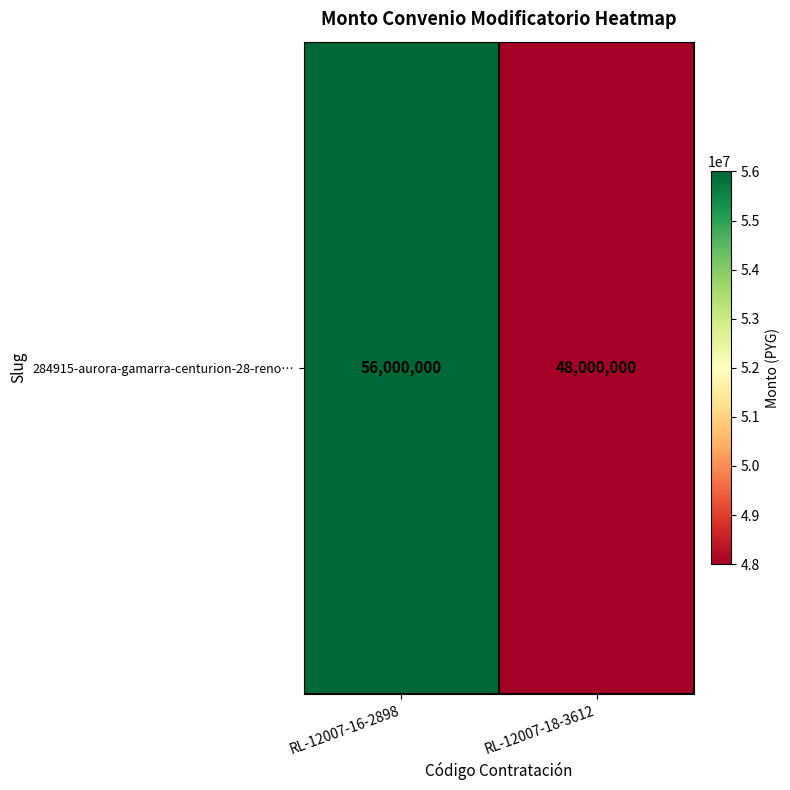

What is the difference between the values at RL-12007-18-3612 and RL-12007-16-2898?

8000000